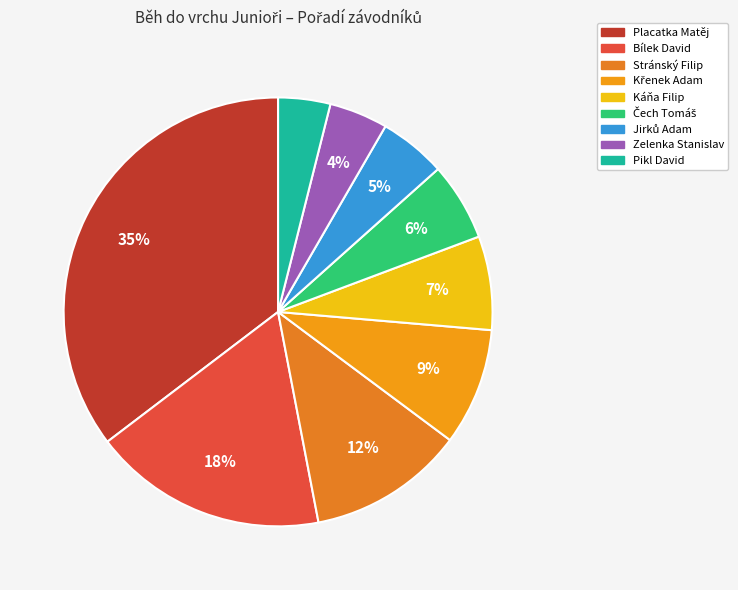

To the nearest percent, what percentage of the pie is Stránský Filip?

12%